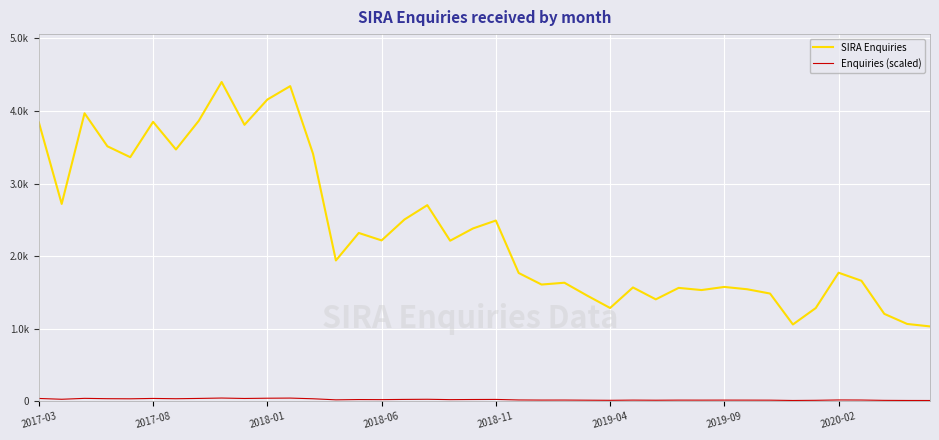

True or false: Enquiries (scaled) and SIRA Enquiries cross at least once.

False